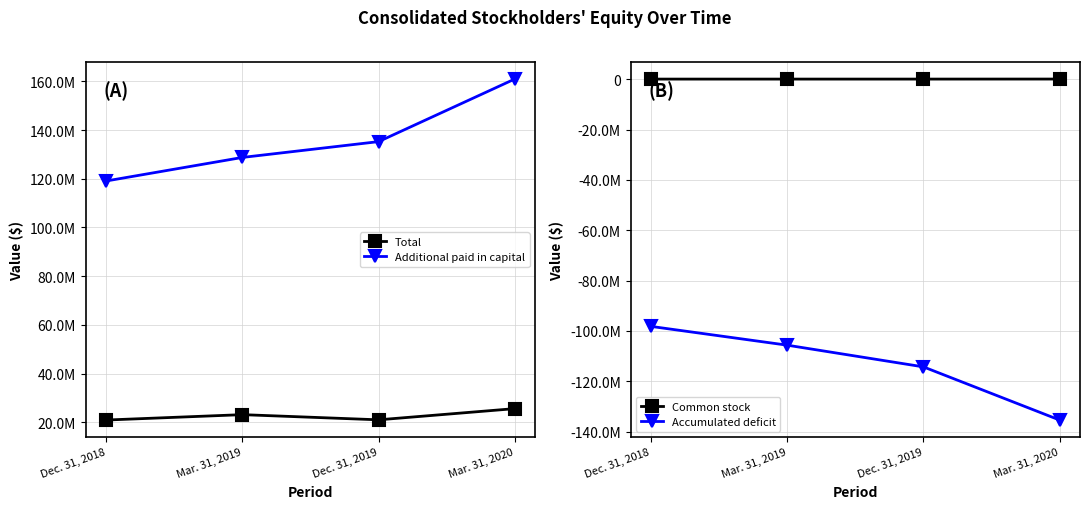

True or false: Total and Additional paid in capital intersect in this chart.

False